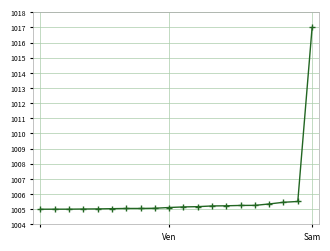

What is the value of the 11th point from the left?

1005.2